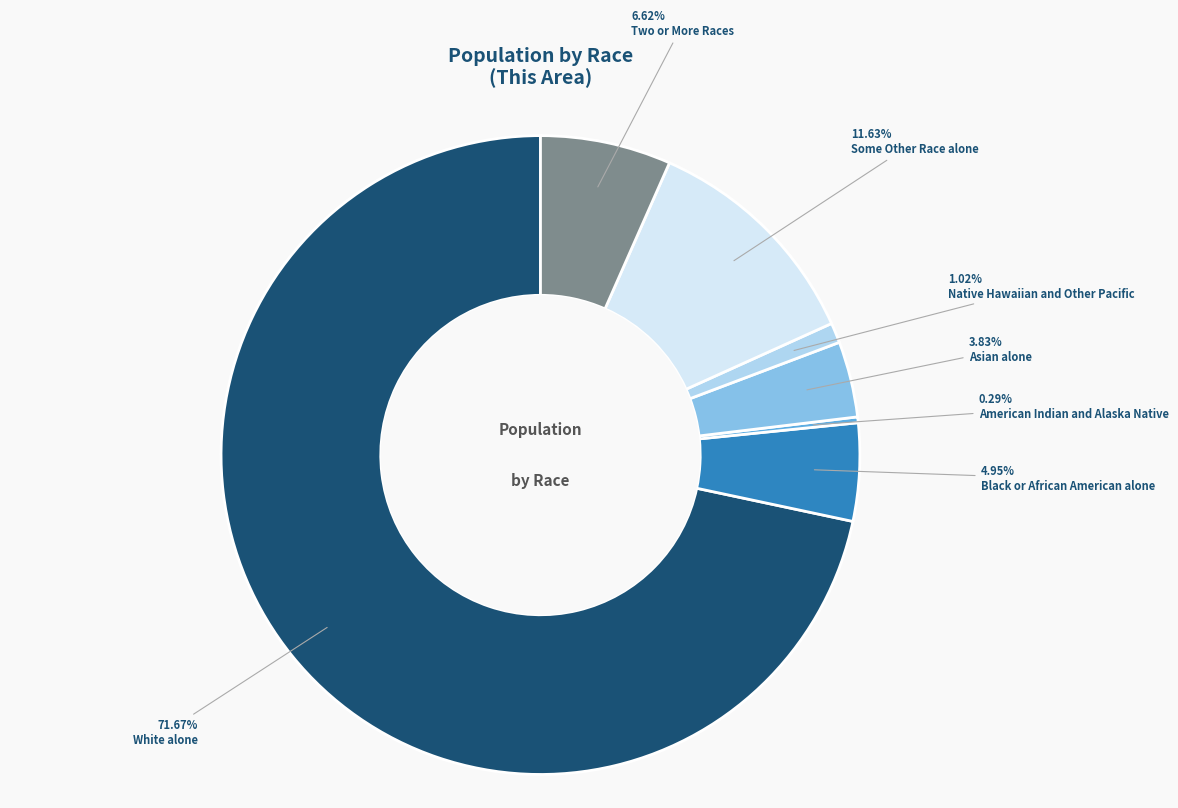

How many slices are in this pie chart?

7